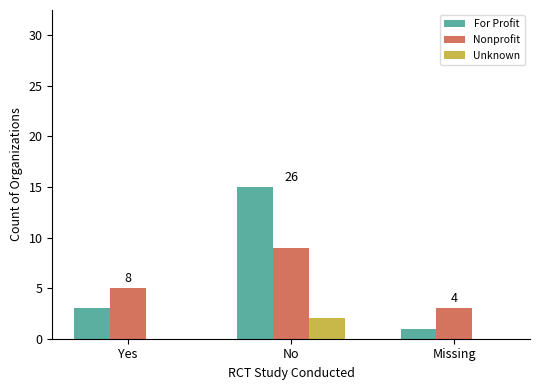

How many Unknown values are between 0 and 2?

3